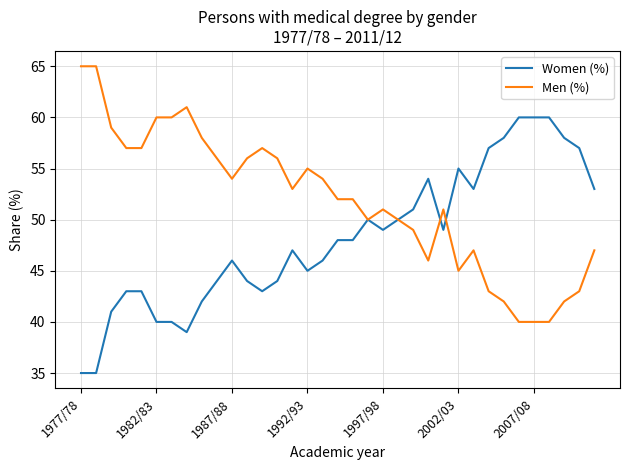

Rank the series by their maximum value, from lowest to highest.

Women (%), Men (%)